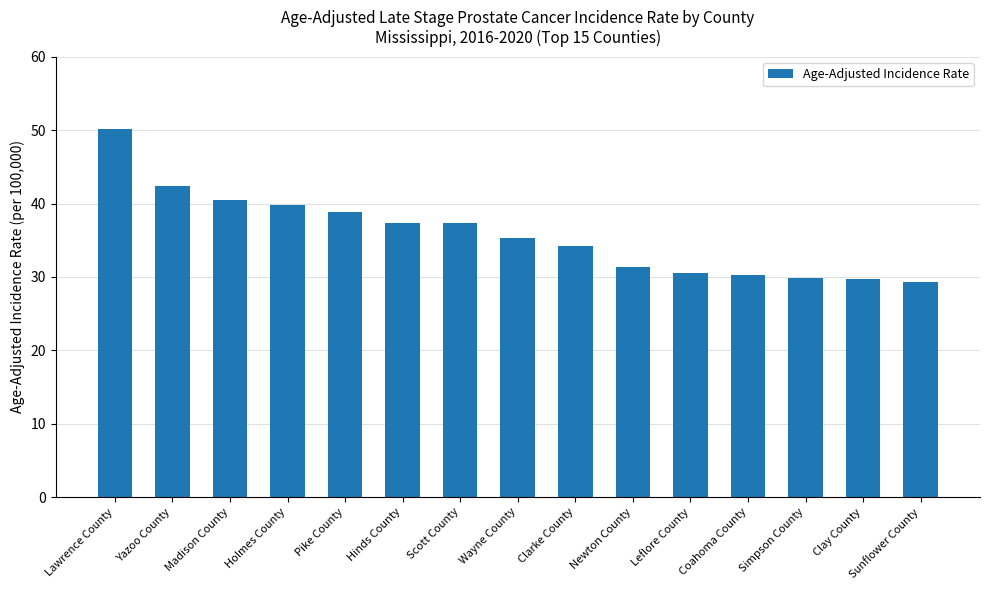

What is the value of the 10th bar from the left?

31.4